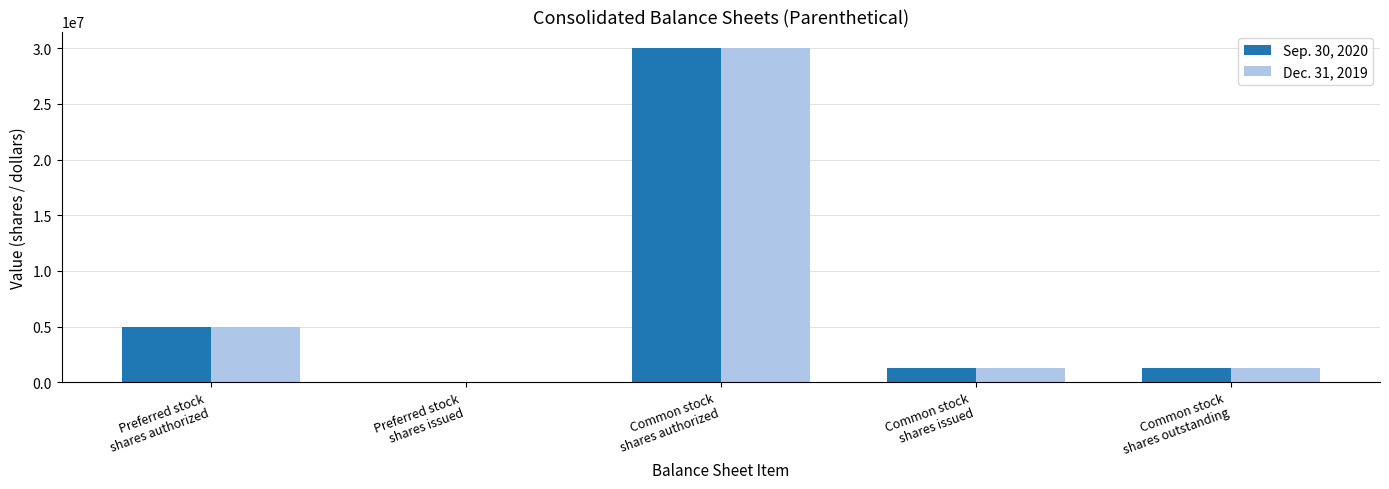

Is it true that Sep. 30, 2020 equals 3033754 at Preferred stock
shares authorized?

False